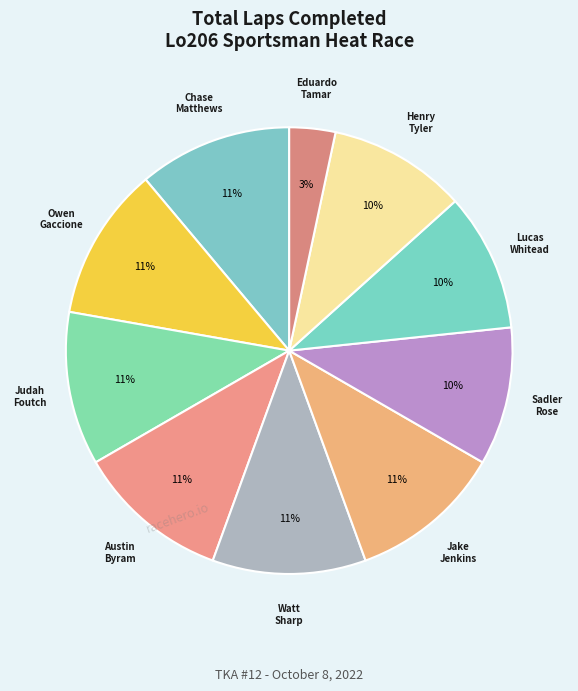

Which slice is the largest?

Chase Matthews